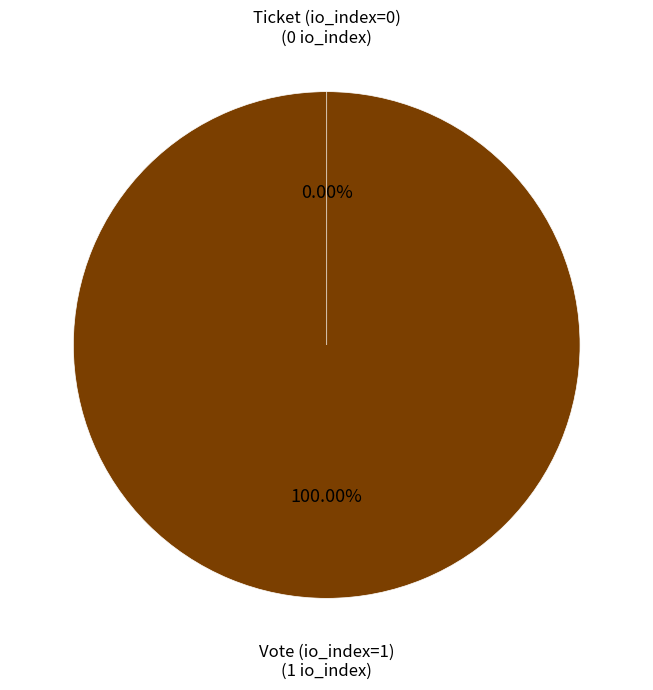

Is the sum of Ticket (io_index=0) and Vote (io_index=1) greater than half?

Yes